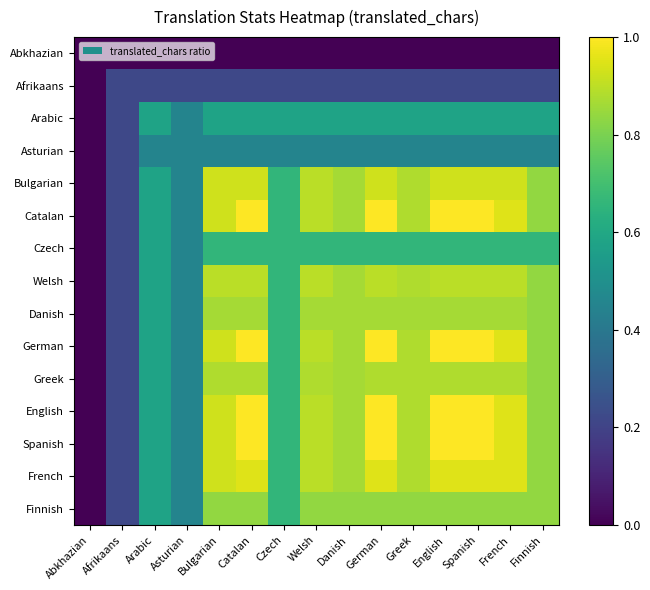

Which series has the widest spread of values?

Catalan